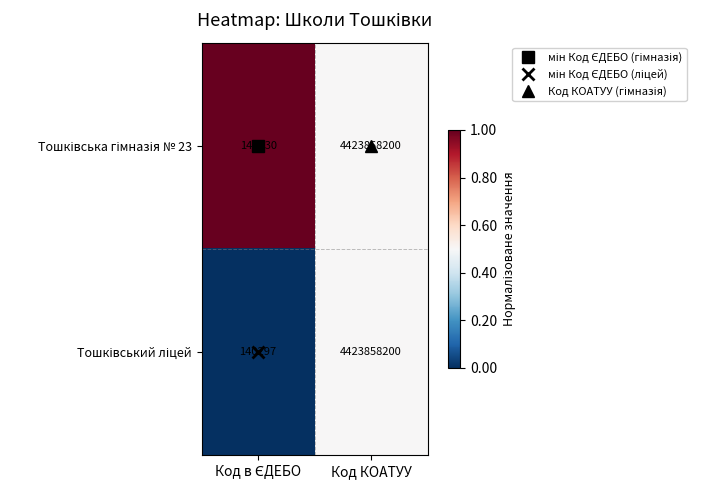

At which category is the sum across all series the highest?

Код КОАТУУ